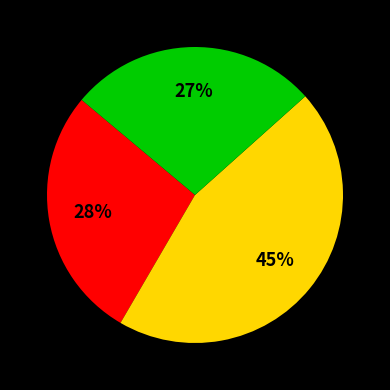

To the nearest percent, what is the average slice percentage?

33%